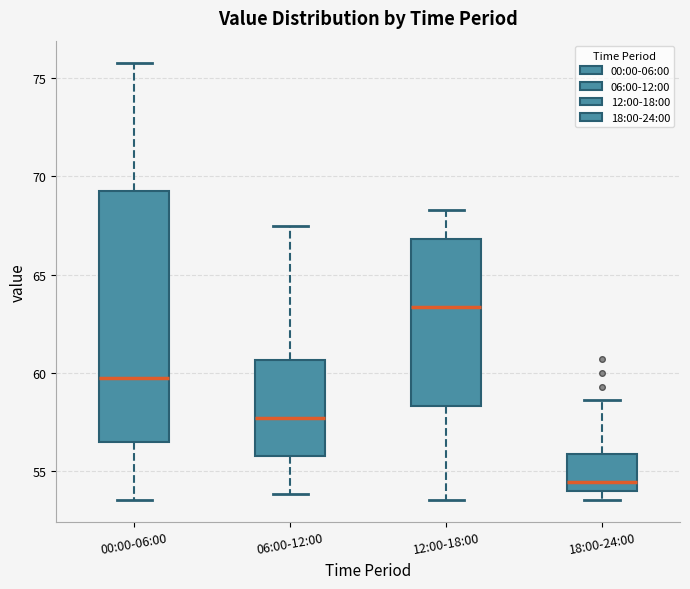

Reading left to right, read every box against the y-axis: the position of its median line, the range the box covers, and the ends of its whiskers. The values are not printed on the chart, so give them approximately, as read against the axis.

00:00-06:00: median 60.0, box 56.5 to 69.5, whiskers 53.5 to 76.0
06:00-12:00: median 57.5, box 56.0 to 60.5, whiskers 54.0 to 67.5
12:00-18:00: median 63.5, box 58.5 to 67.0, whiskers 53.5 to 68.5
18:00-24:00: median 54.5, box 54.0 to 56.0, whiskers 53.5 to 58.5